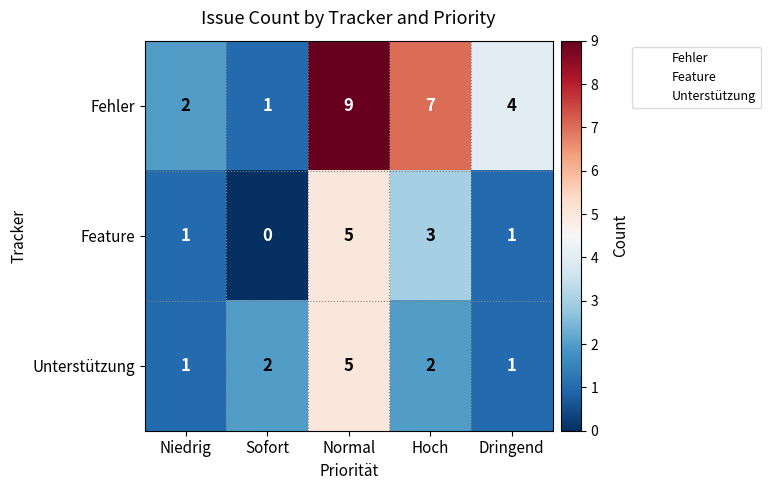

What is the difference between the Fehler values at Hoch and Niedrig?

5